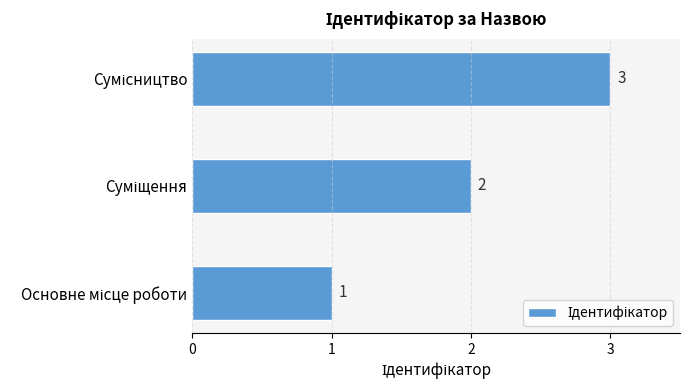

How many values are between 1 and 3?

3